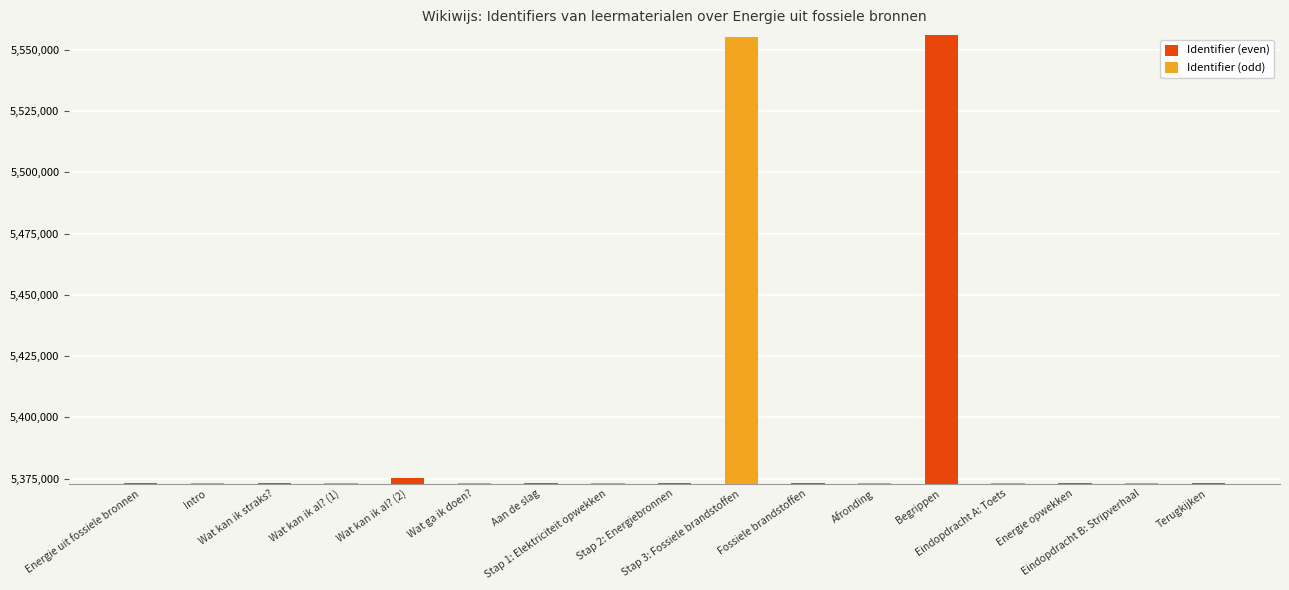

List the labels in order of value, smallest first.

Energie uit fossiele bronnen, Intro, Wat kan ik al? (1), Stap 1: Elektriciteit opwekken, Stap 2: Energiebronnen, Fossiele brandstoffen, Eindopdracht A: Toets, Energie opwekken, Eindopdracht B: Stripverhaal, Aan de slag, Afronding, Wat kan ik straks?, Wat ga ik doen?, Terugkijken, Wat kan ik al? (2), Stap 3: Fossiele brandstoffen, Begrippen